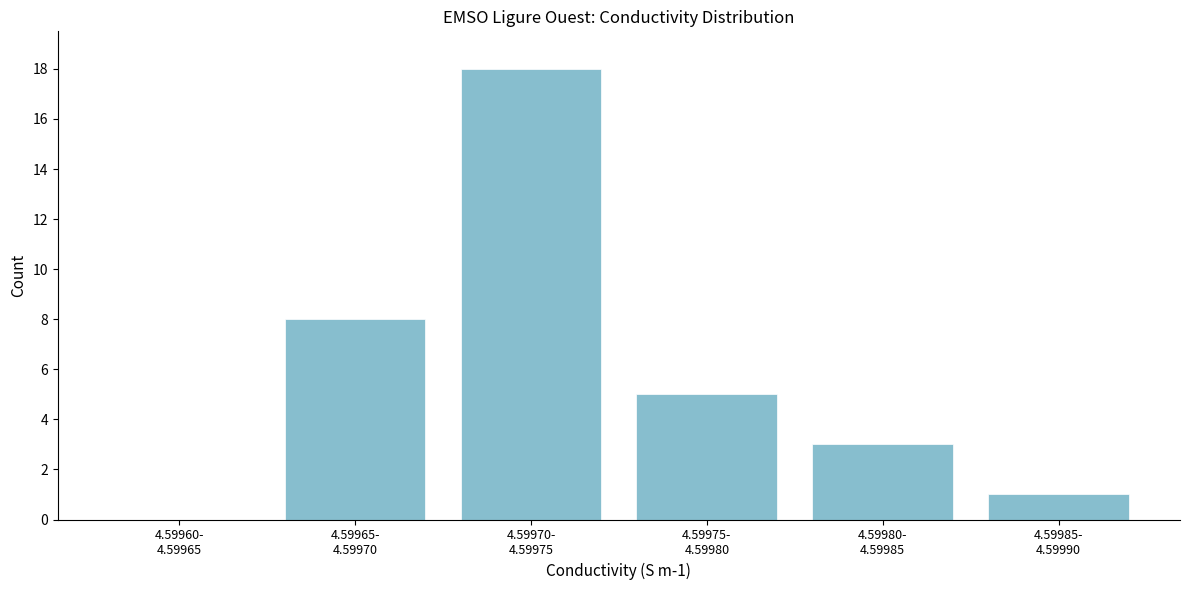

What is the maximum value shown in the chart?

18